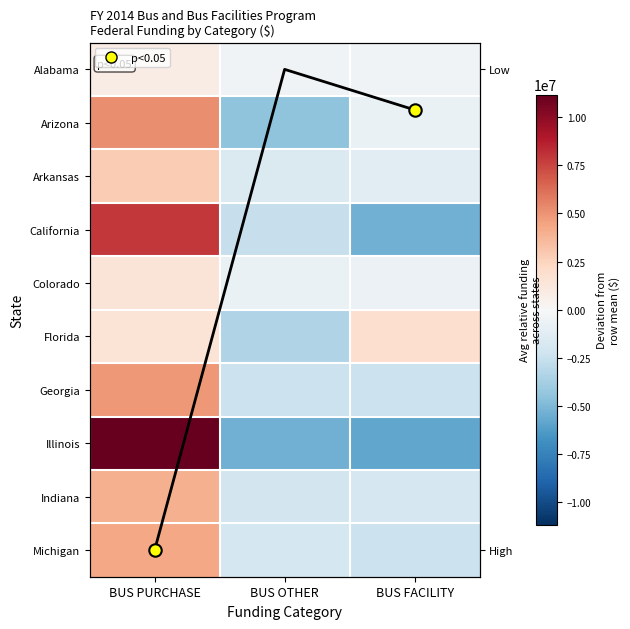

Rank the categories by Indiana value from lowest to highest.

BUS OTHER, BUS FACILITY, BUS PURCHASE